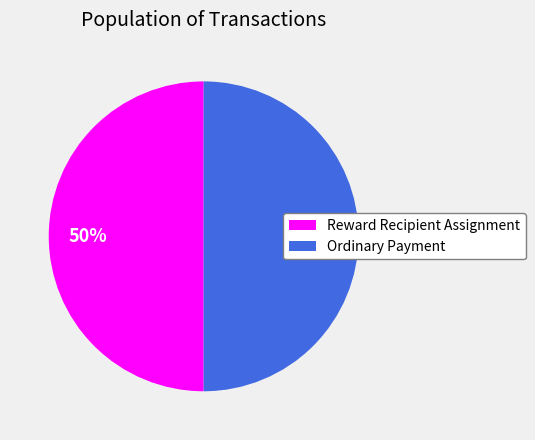

How many segments does this pie chart have?

2